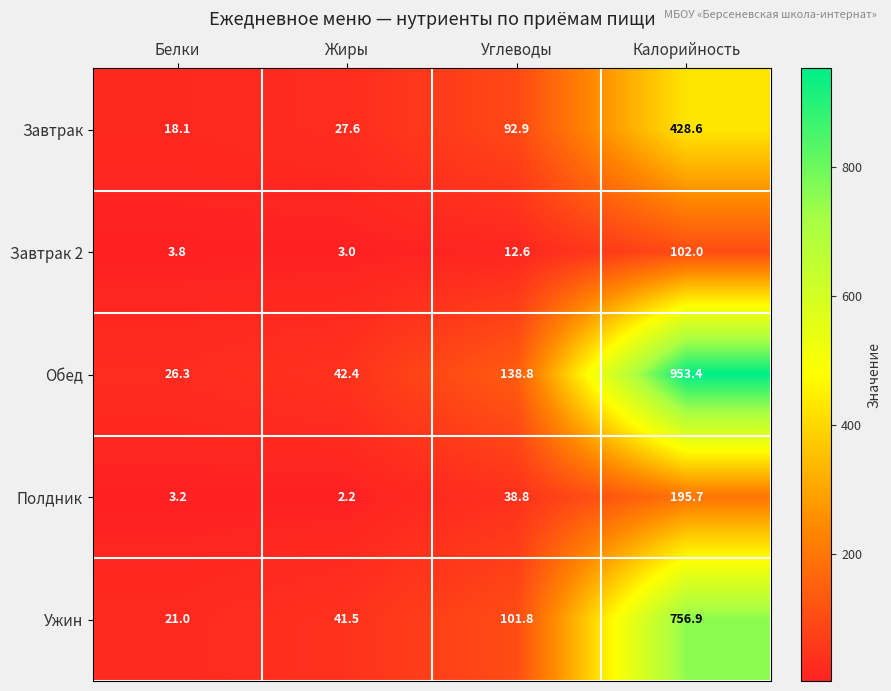

Count the number of data series in this chart.

5